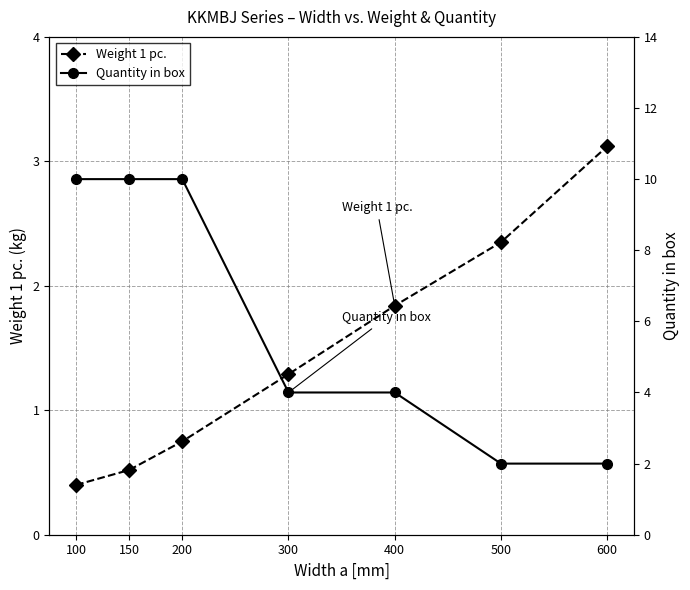

Count the Quantity in box values in the range 2 to 10.

7